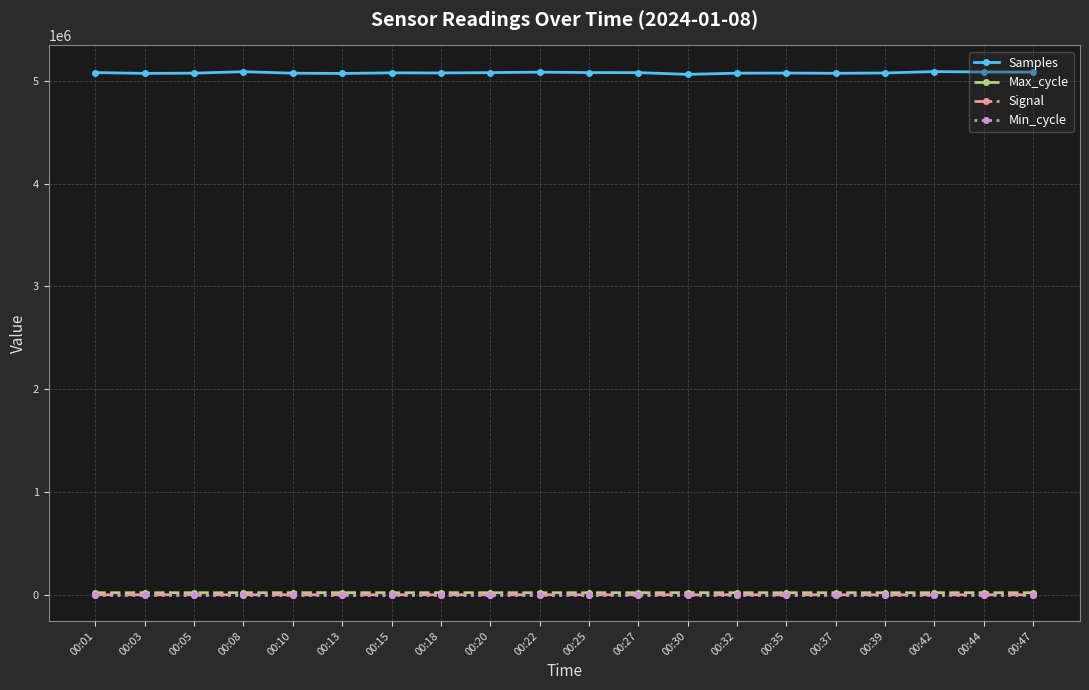

How many data points in Samples are less than 5076869?

10